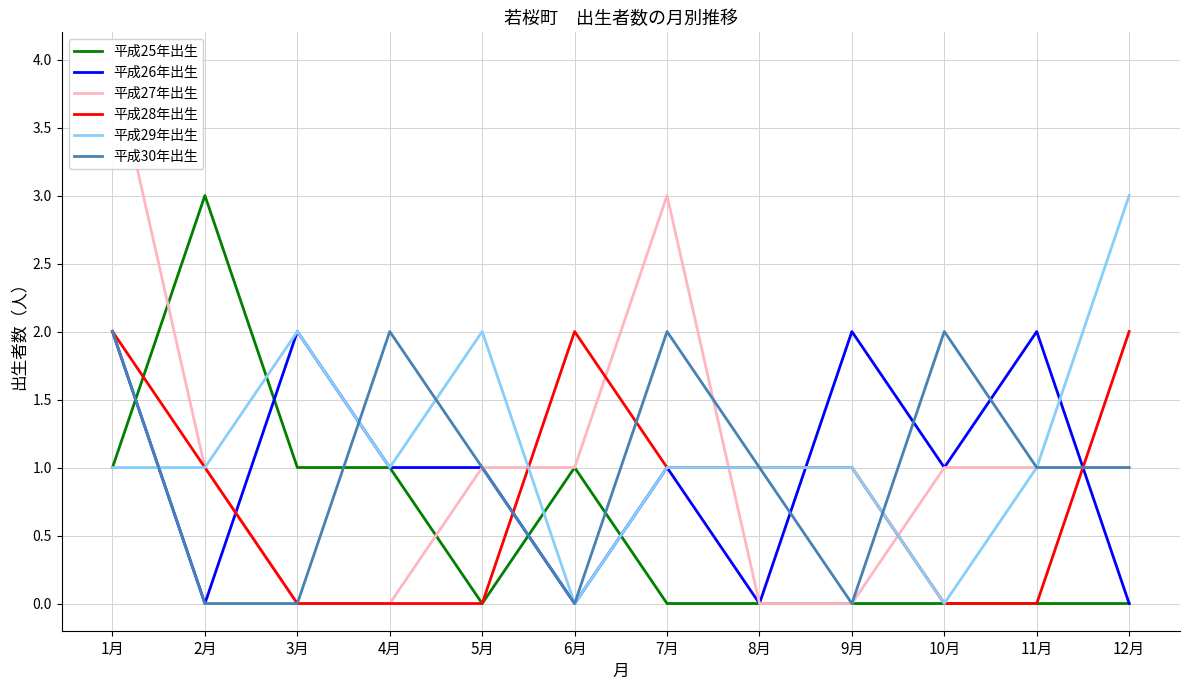

Count the number of categories in the chart.

12